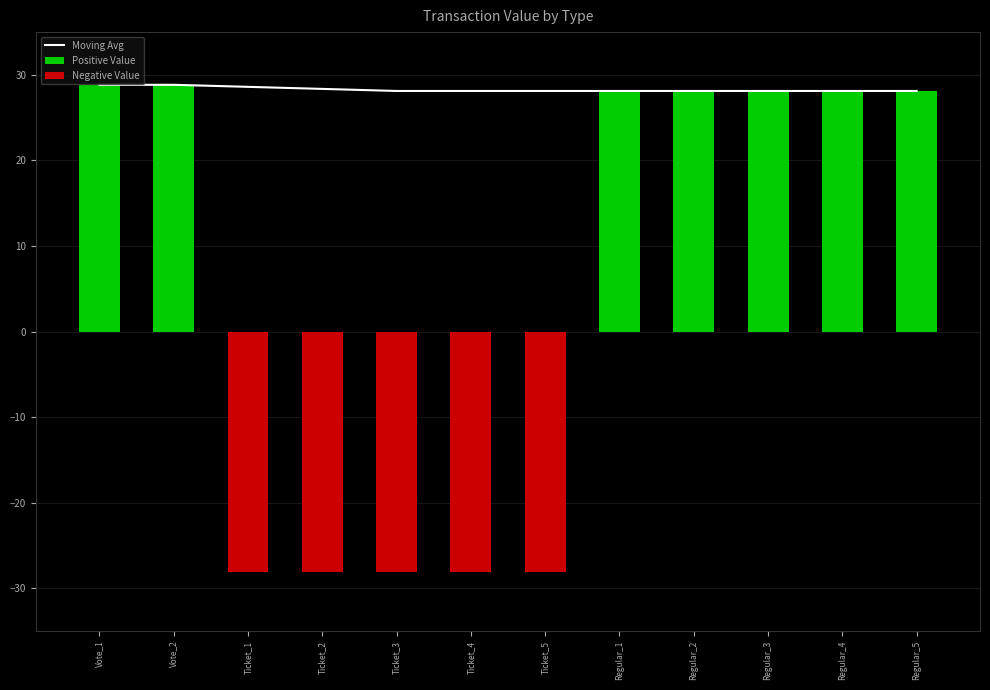

What is the lowest value of the Negative Value series?

-28.1